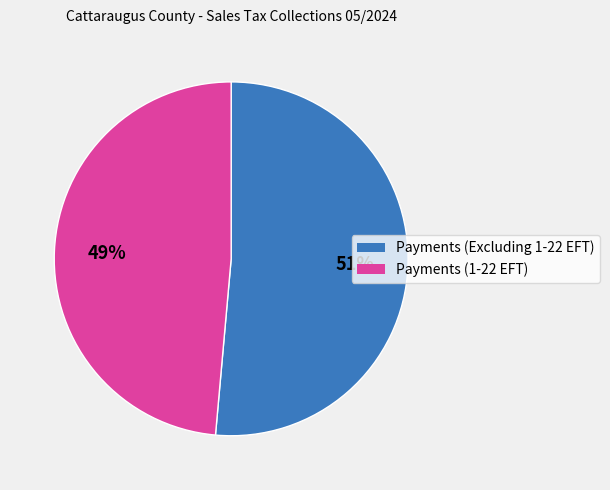

To the nearest percent, what portion does Payments (1-22 EFT) represent?

49%